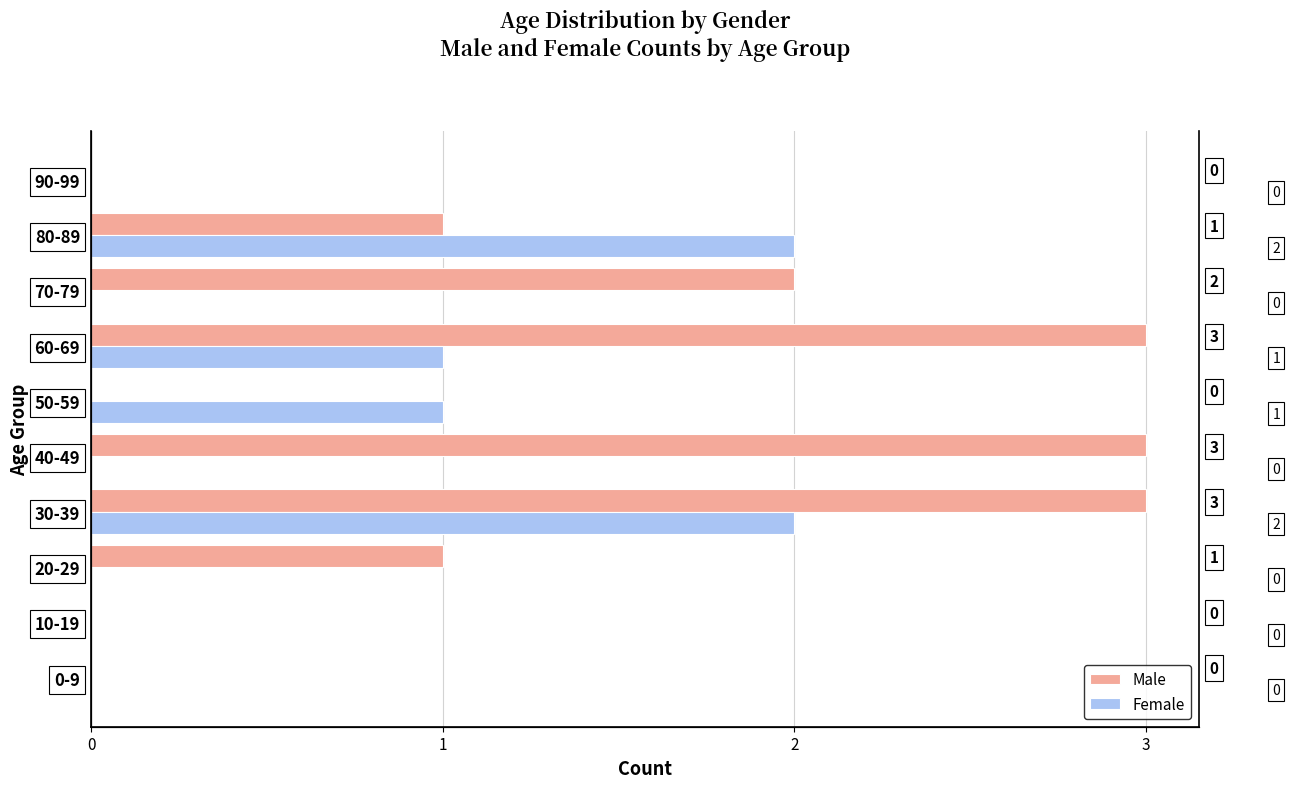

Is it true that Male equals -1 at 9?

False